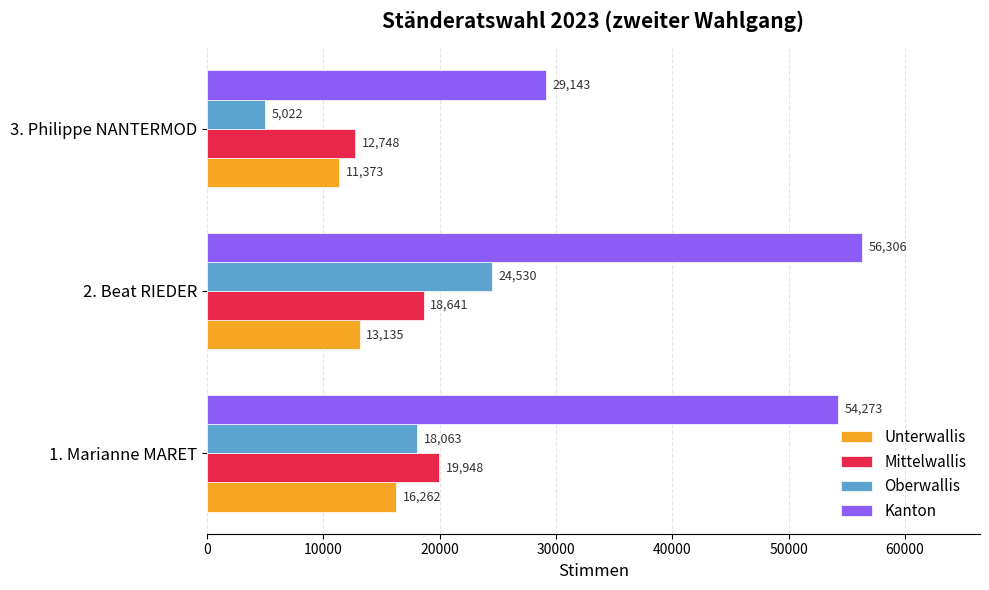

The Oberwallis series shows 5022 at 3. Philippe NANTERMOD. True or false?

True